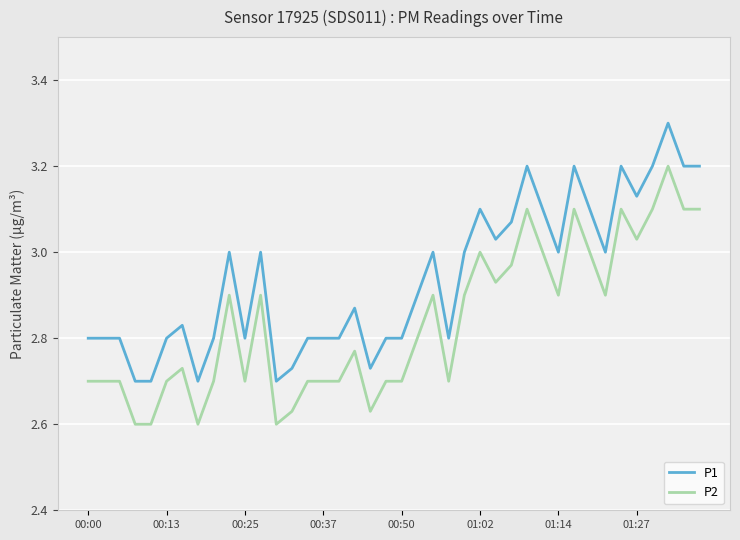

Which series has the largest total across all categories?

P1